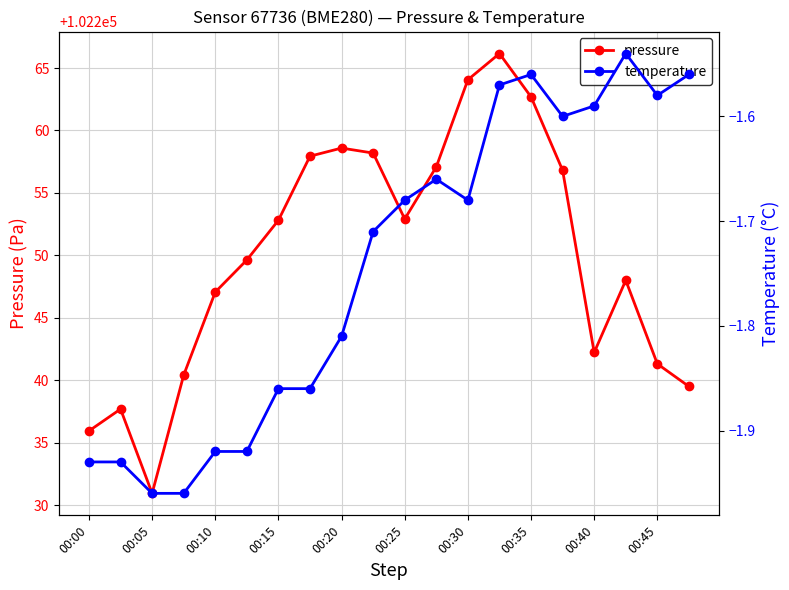

What is the lowest value of the pressure series?

102230.9